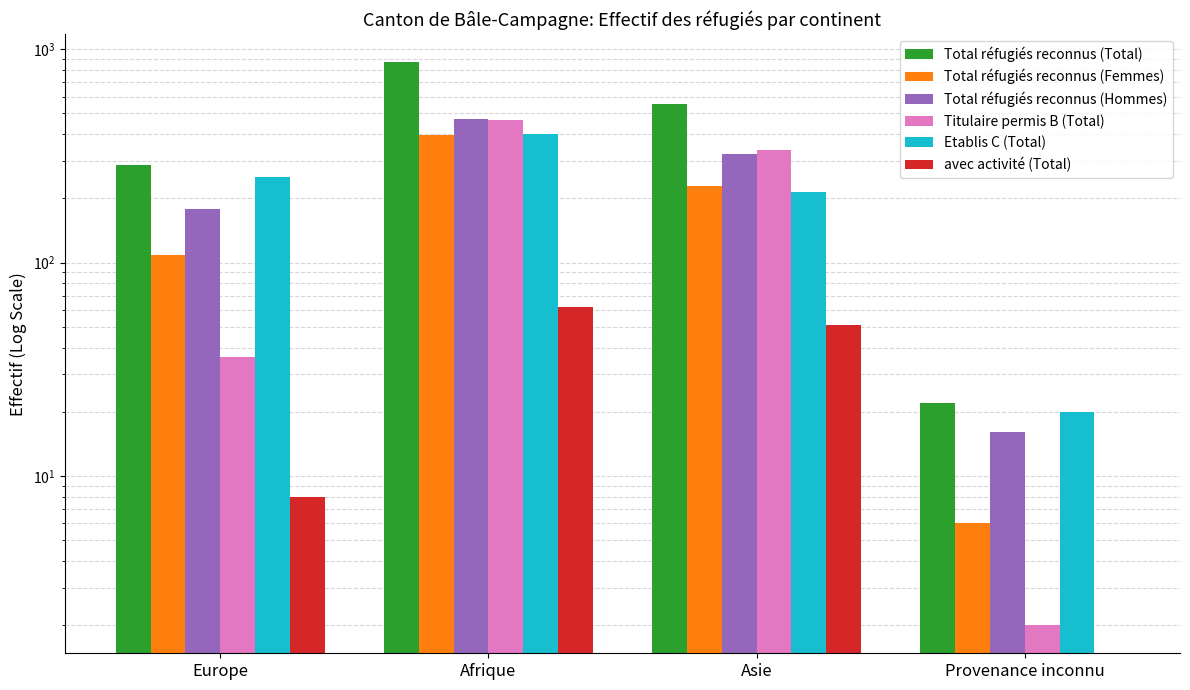

How many bars are there in total?

24